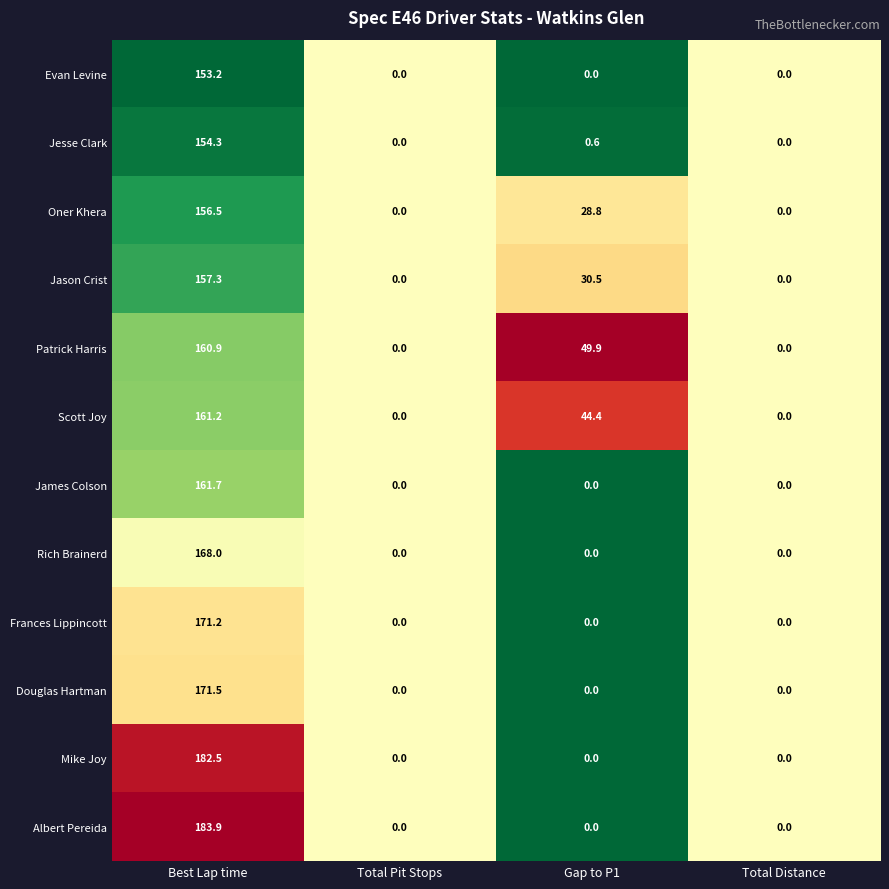

Is it true that Oner Khera equals 104.4 at Total Pit Stops?

False